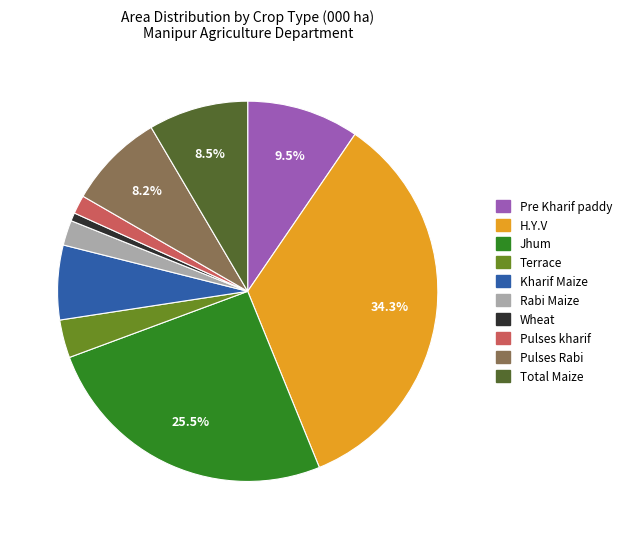

How many slices are in this pie chart?

10